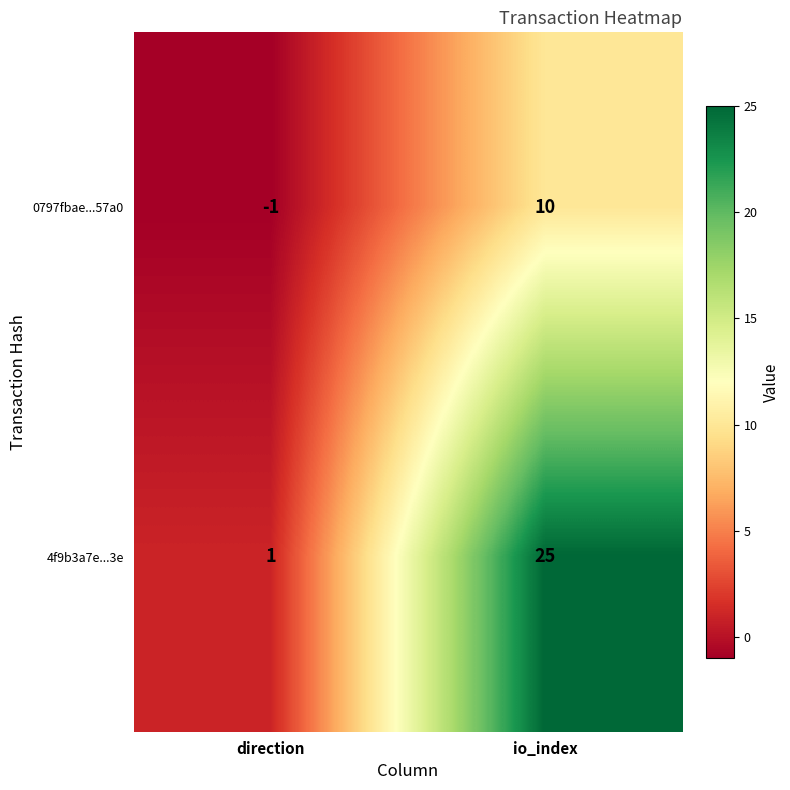

Reading left to right, extract all data points from this chart.

0797fbae...57a0: direction=-1	io_index=10
4f9b3a7e...3e: direction=1	io_index=25